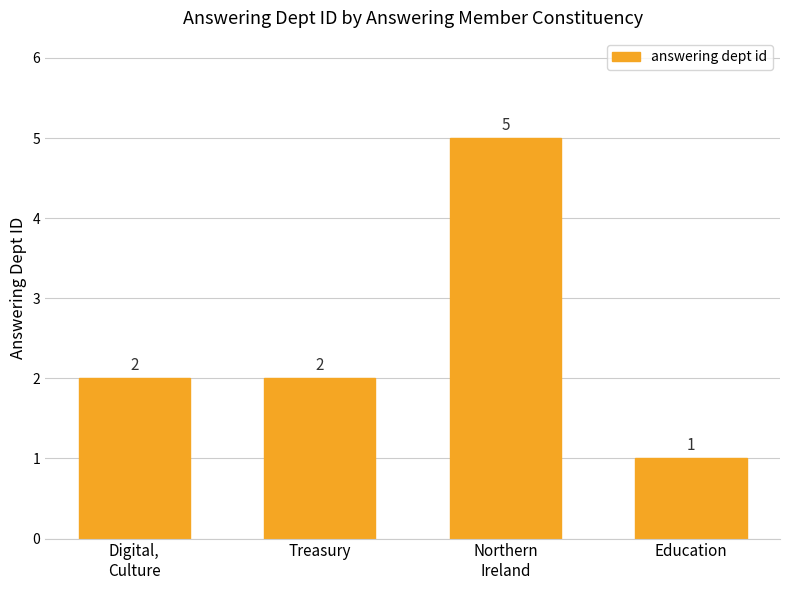

The chart shows a value of 5 at Northern
Ireland. True or false?

True